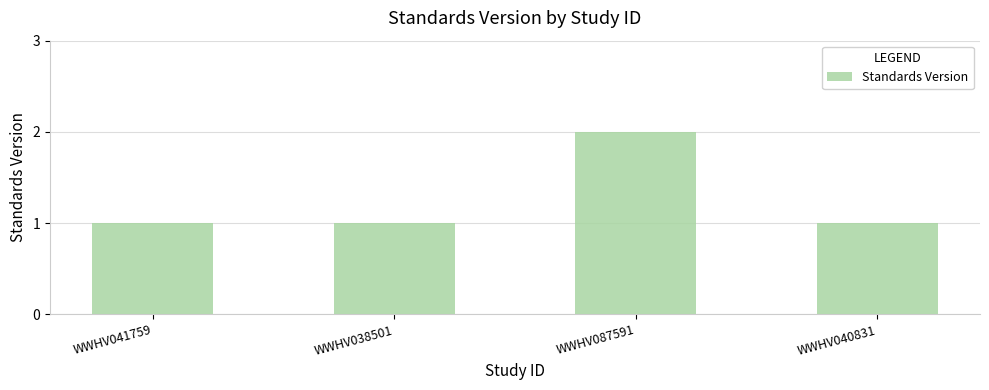

What is the average value?

1